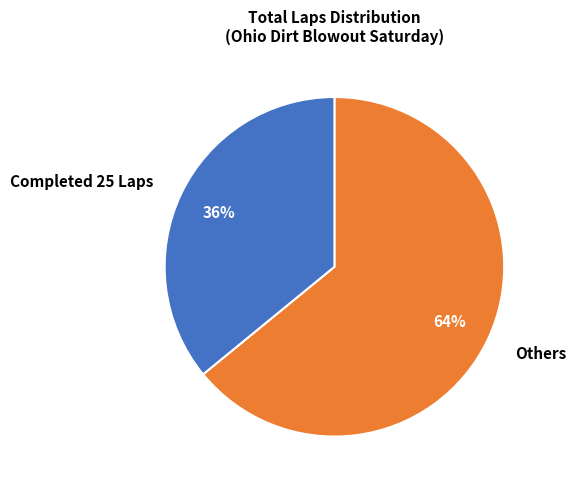

Is it true that Completed 25 Laps is 36% of the pie?

True